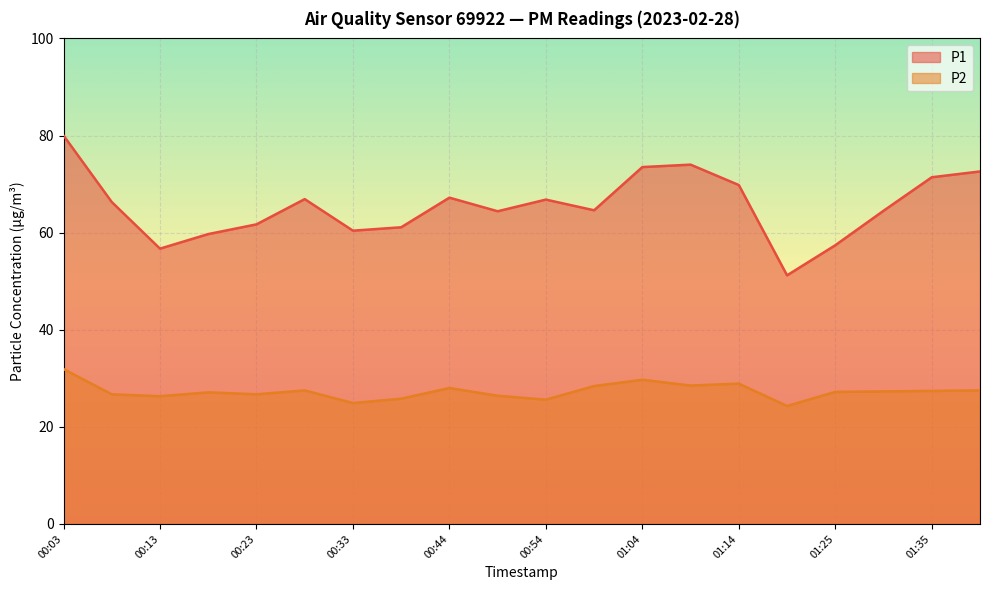

What is the sum of the P1 values at 01:25 and 01:40?

130.0